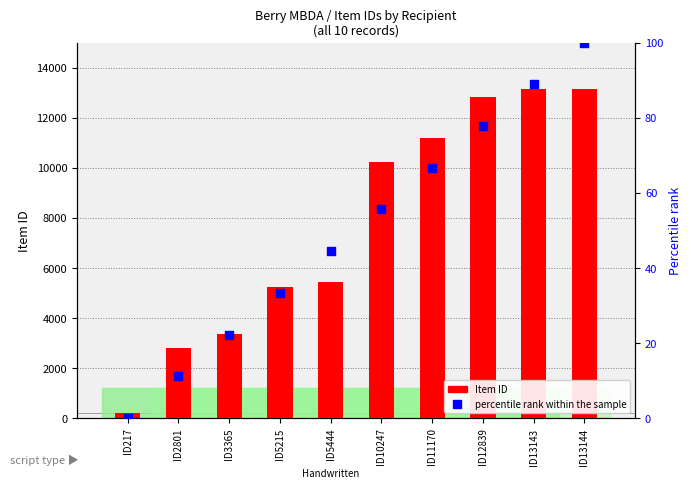

What are all the series names shown in the legend?

Item ID, percentile rank within the sample